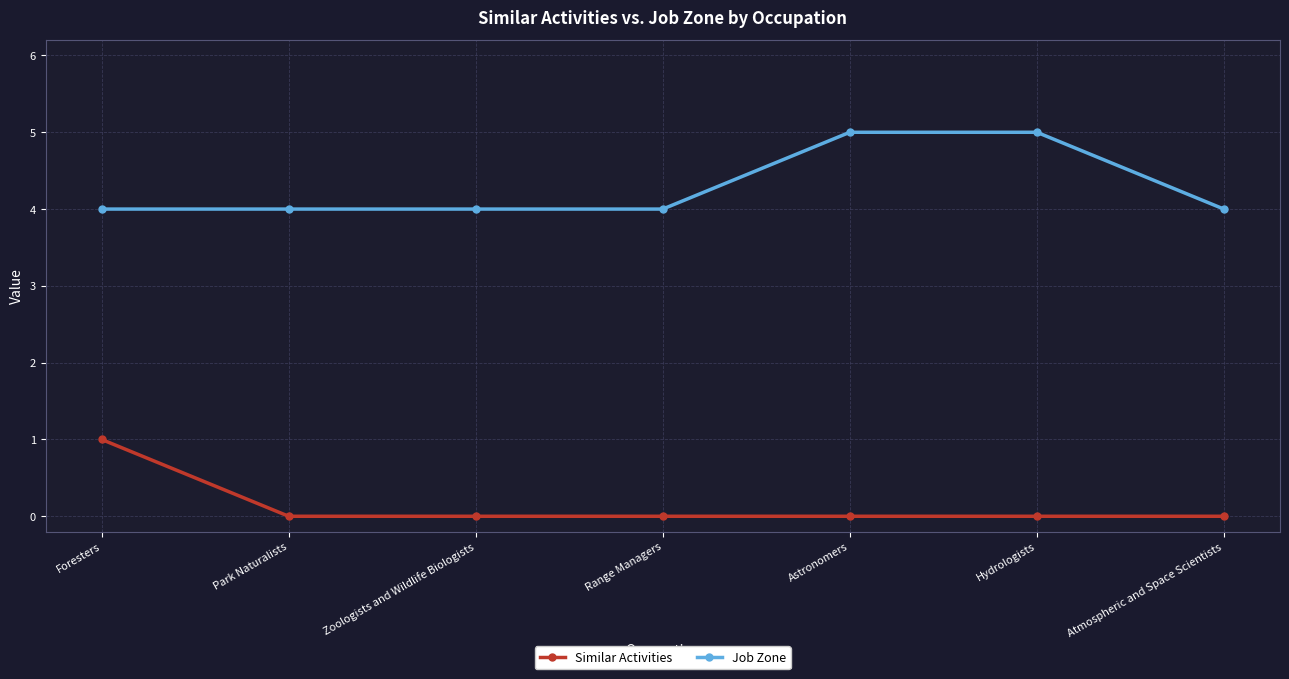

Does the chart display data point markers on the line(s)?

Yes